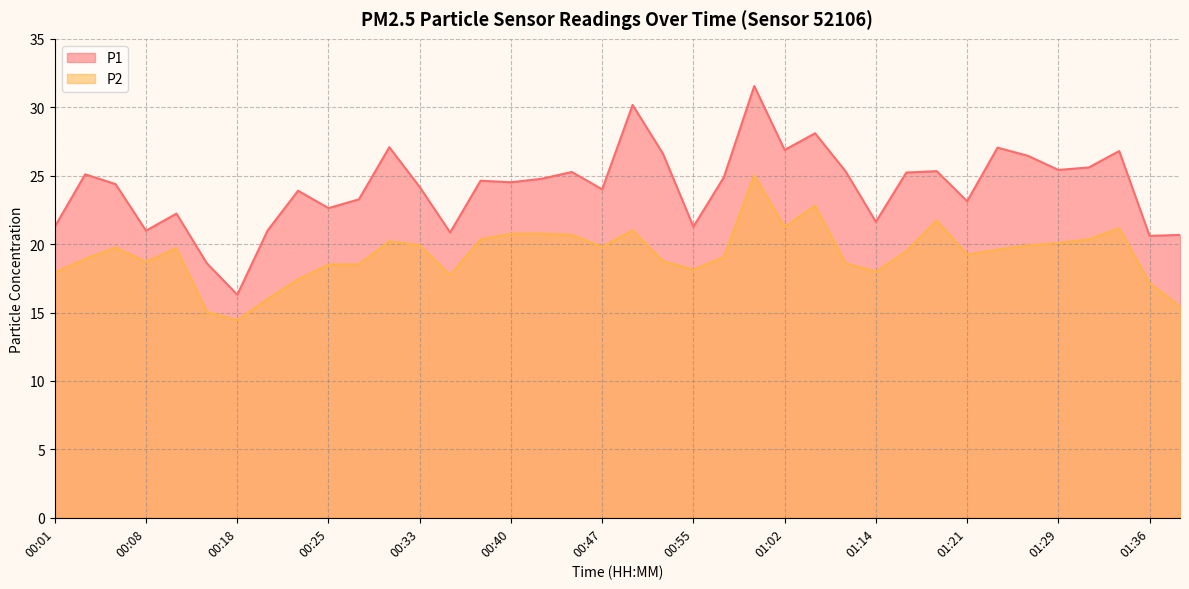

At which label does P2 first exceed 19?

00:06